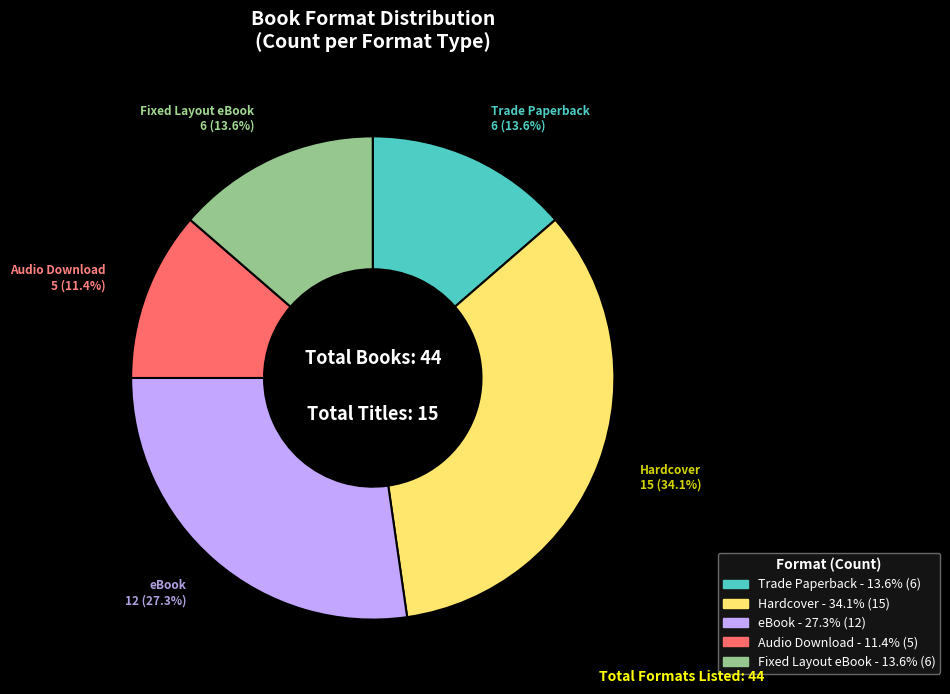

Is there any slice that represents more than half of the pie?

No